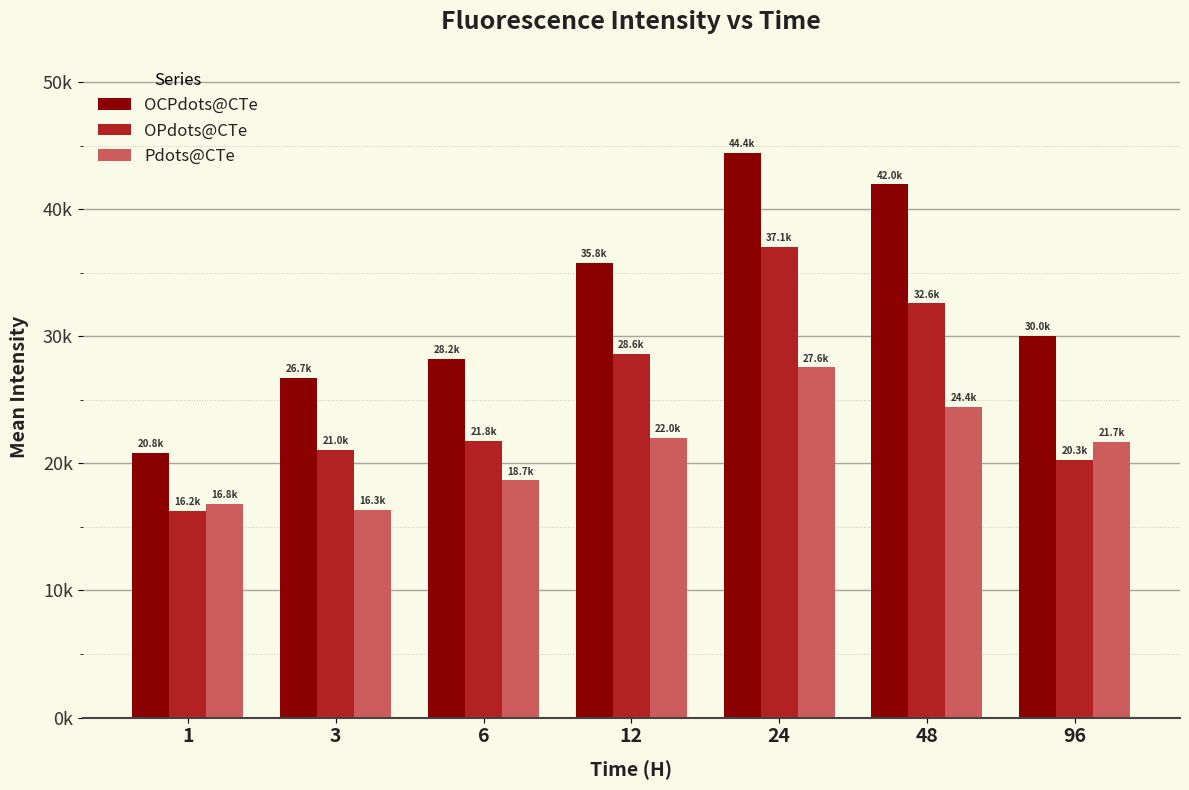

The value of Pdots@CTe at 48 is 24442.6. True or false?

True